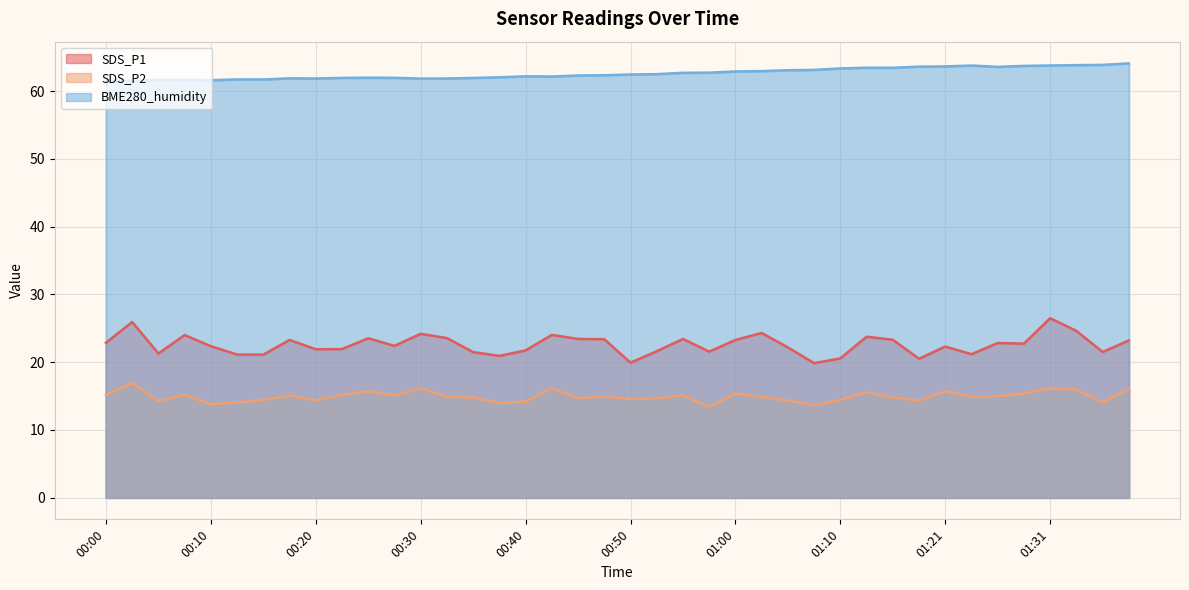

At which label does SDS_P1 reach its peak?

01:31